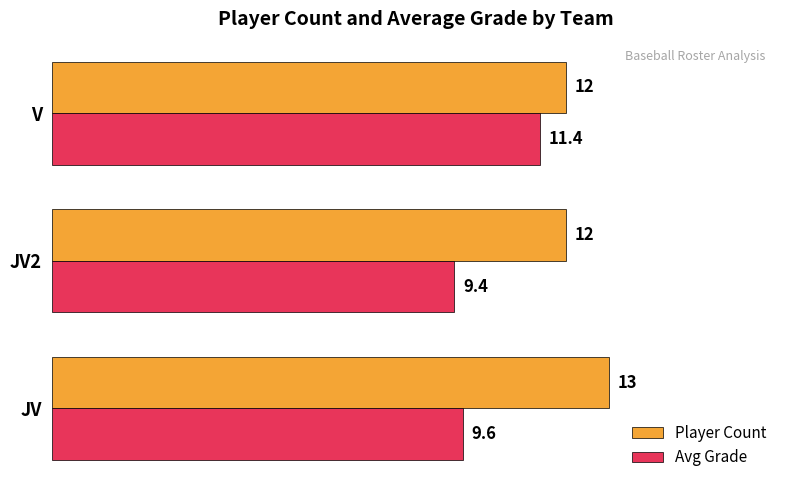

Which series has the widest spread of values?

Avg Grade